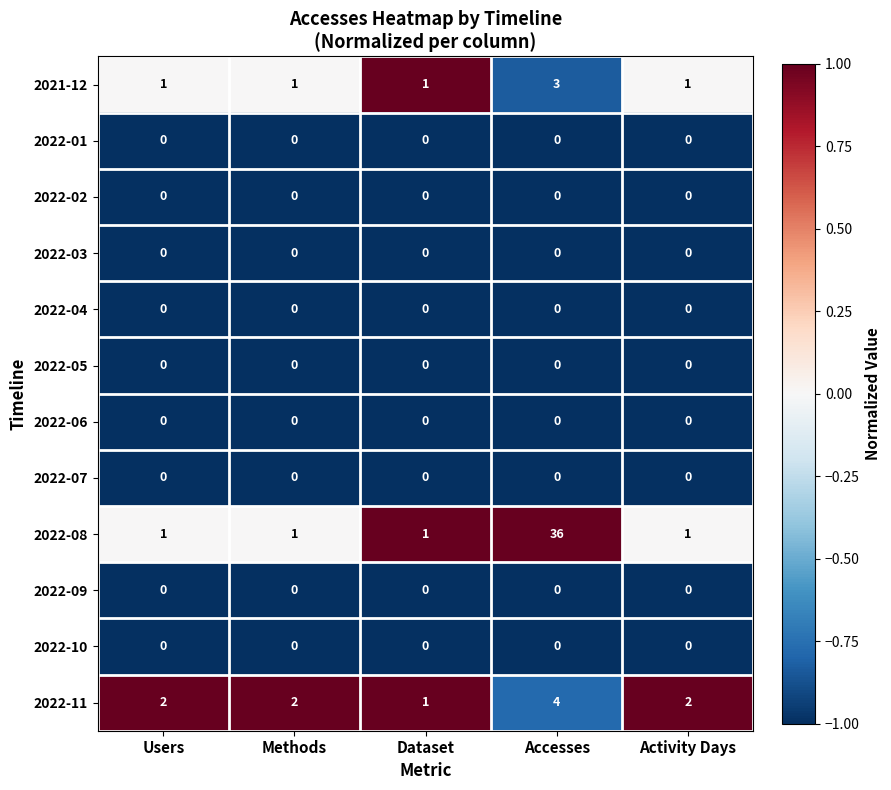

How many data points does each series have?

5